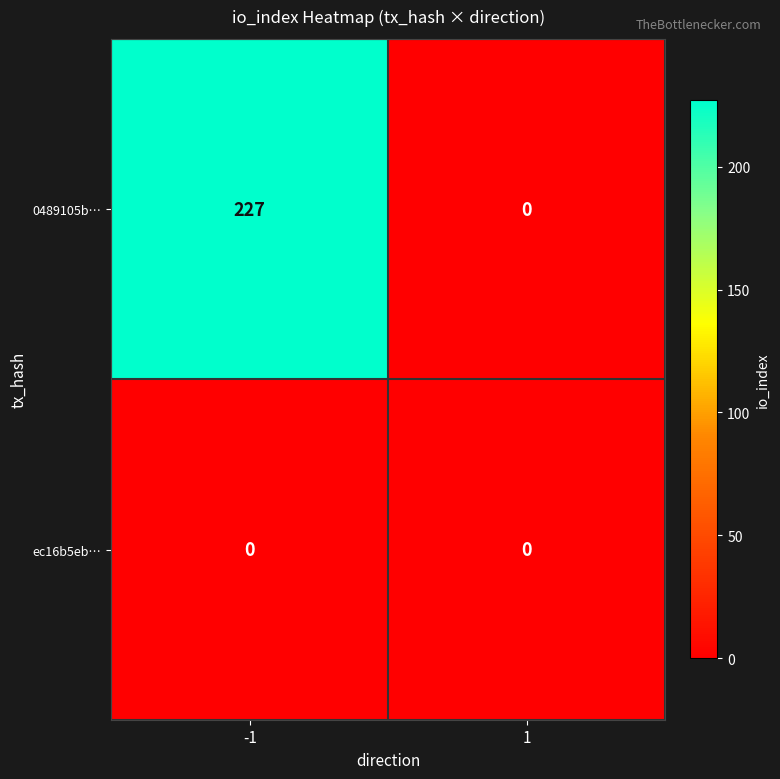

Reading right to left, extract all data points from this chart.

0489105b…: 0	227
ec16b5eb…: 0	0